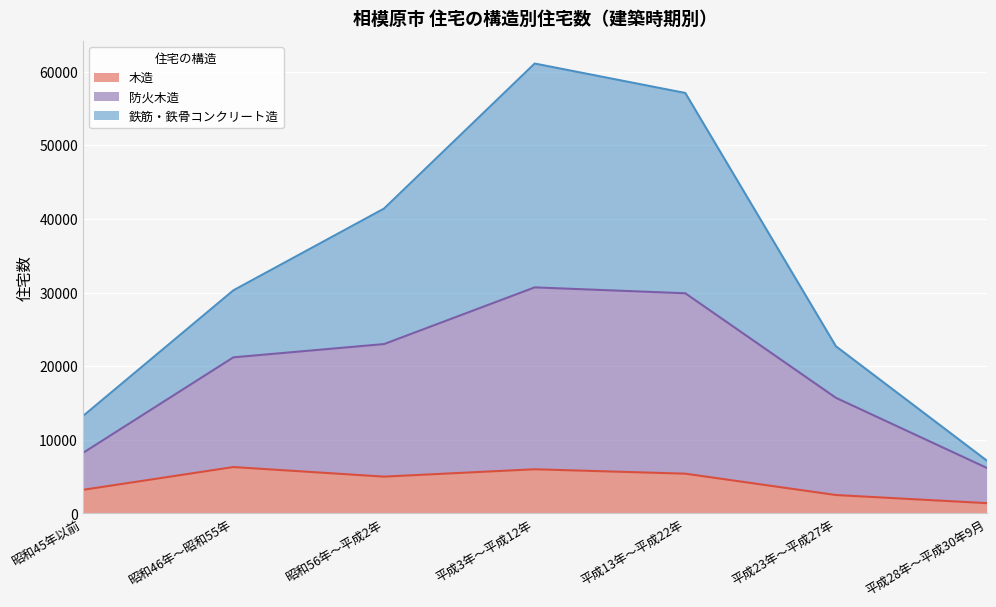

How many values in the 木造 series exceed 5000?

3